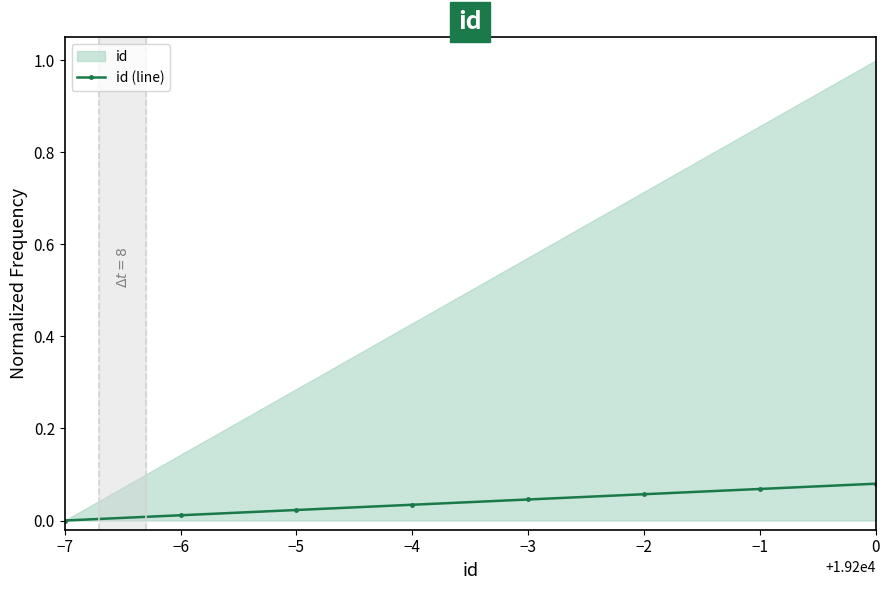

What is the value of the 7th point from the left?

0.1